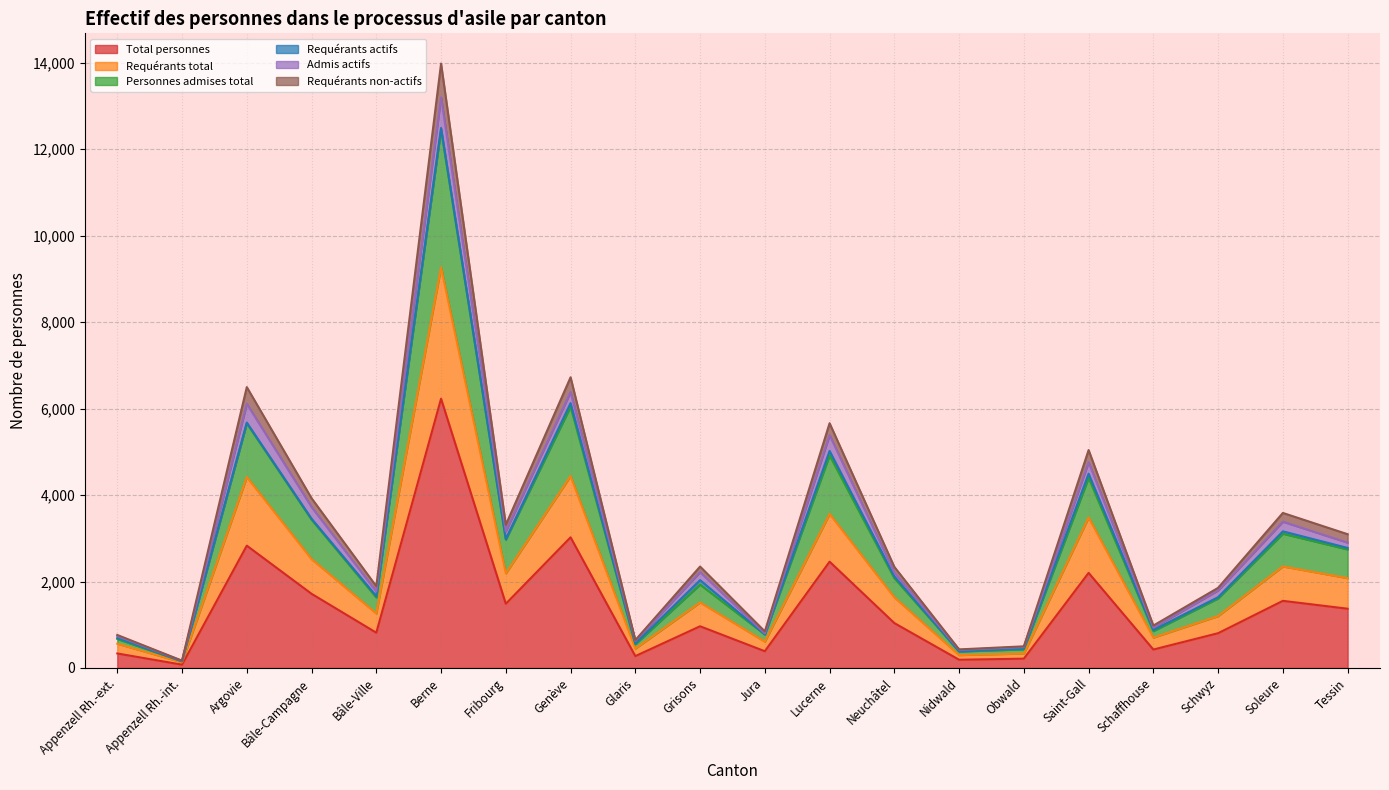

What is the maximum value for Total personnes?

6228